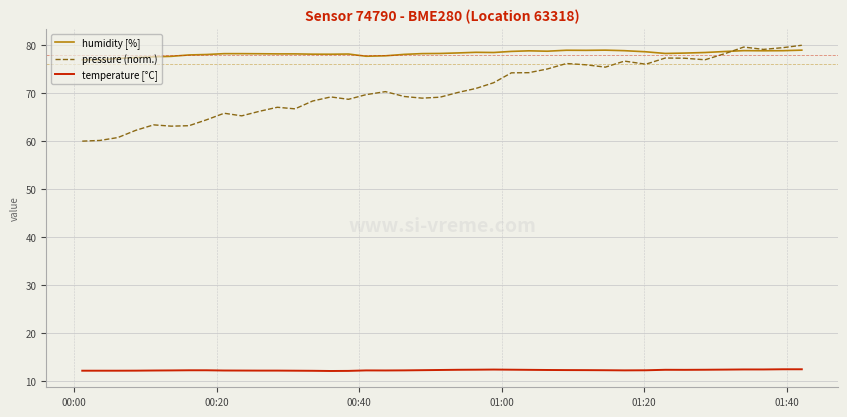

What is the smallest value displayed?

12.1